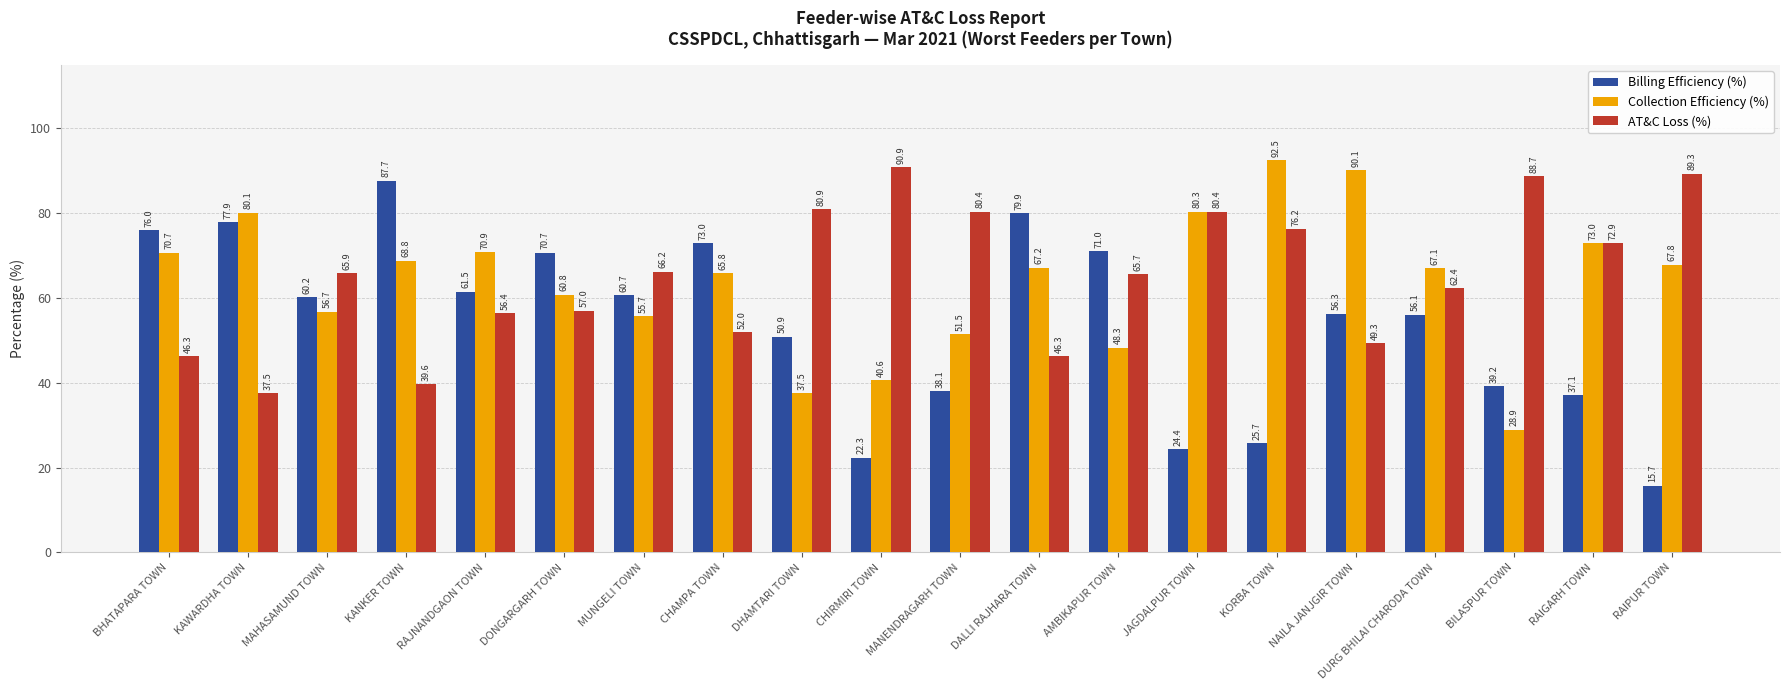

The Billing Efficiency (%) series shows 13.3 at DHAMTARI TOWN. True or false?

False